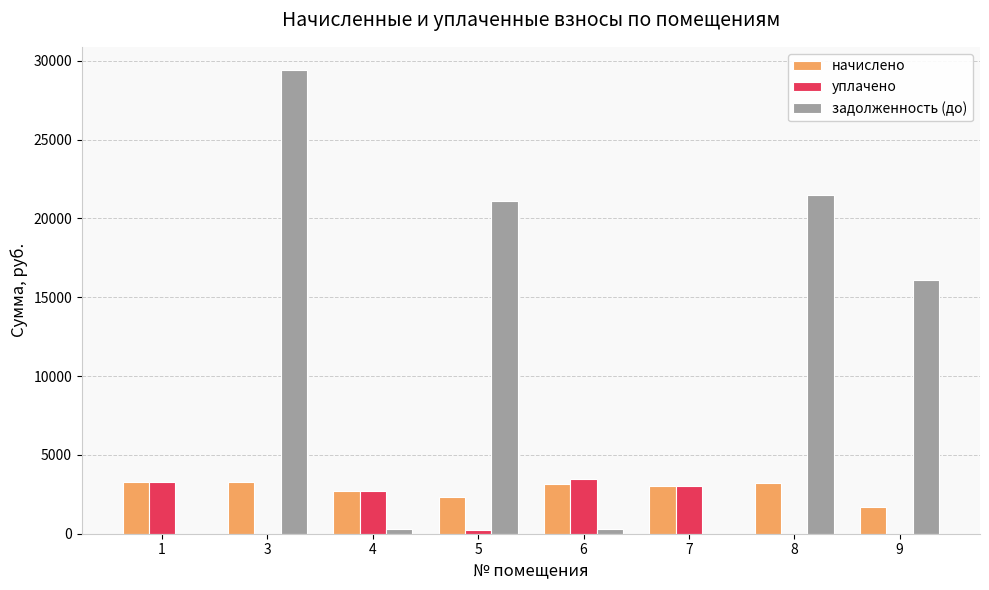

The value of уплачено at 9 is 0.0. True or false?

True